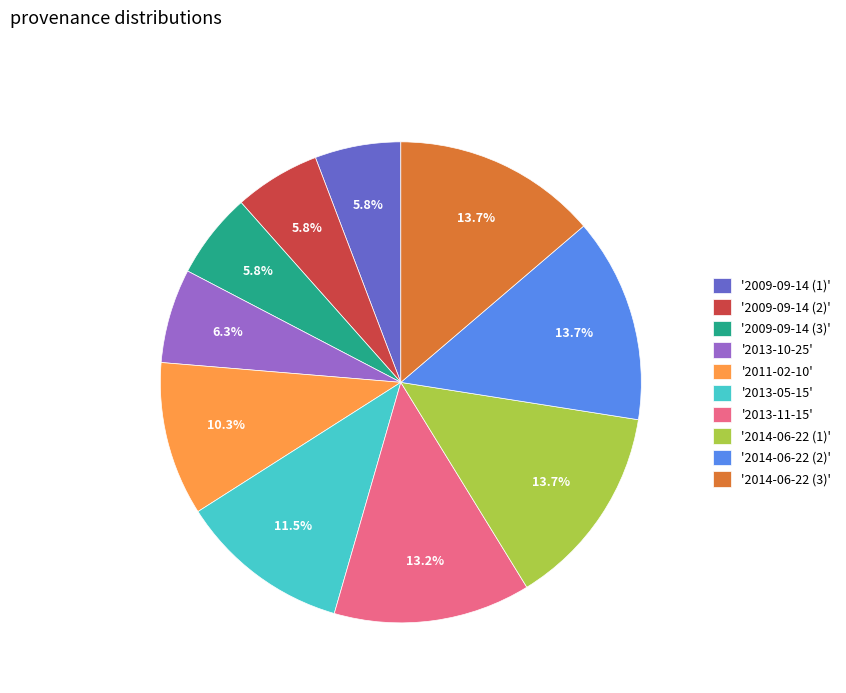

Count the number of slices in the pie.

10